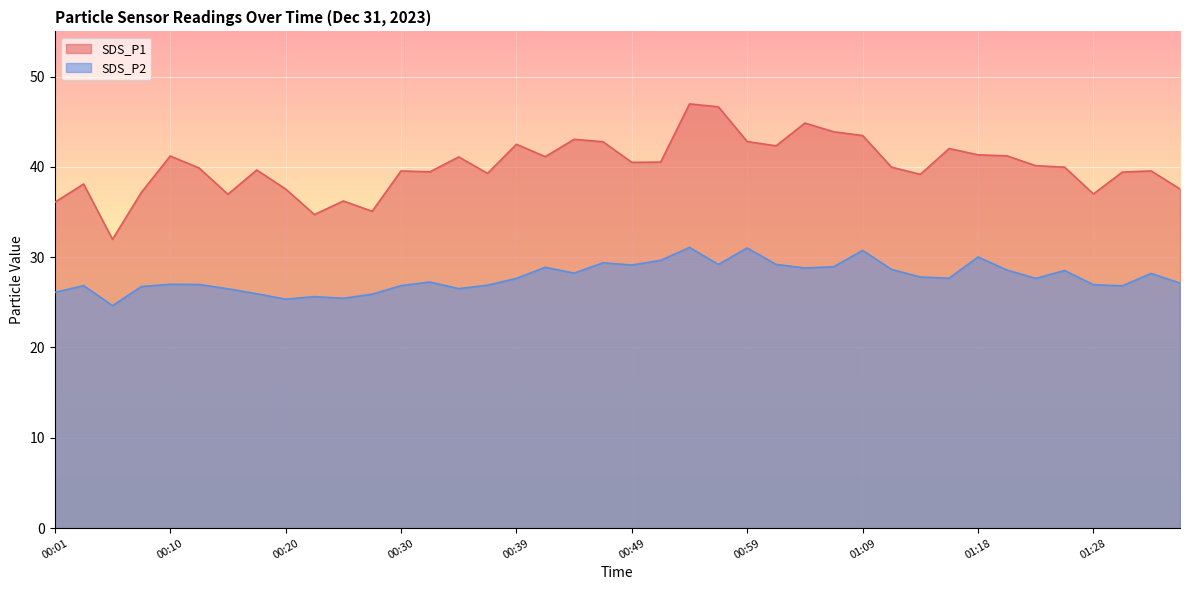

What is the highest value of the SDS_P2 series?

31.1